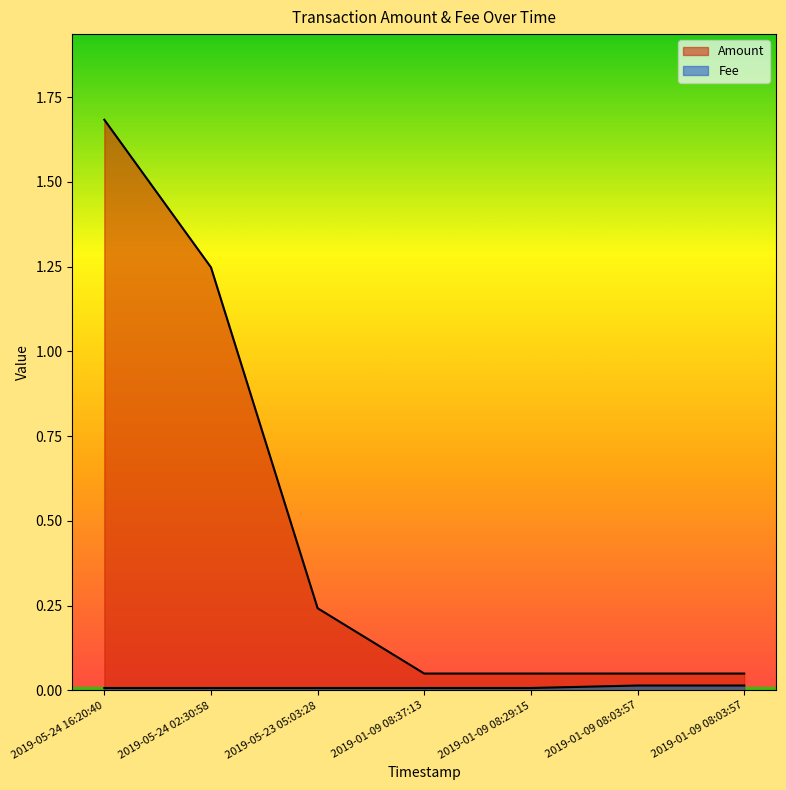

True or false: Fee and Amount cross at least once.

False